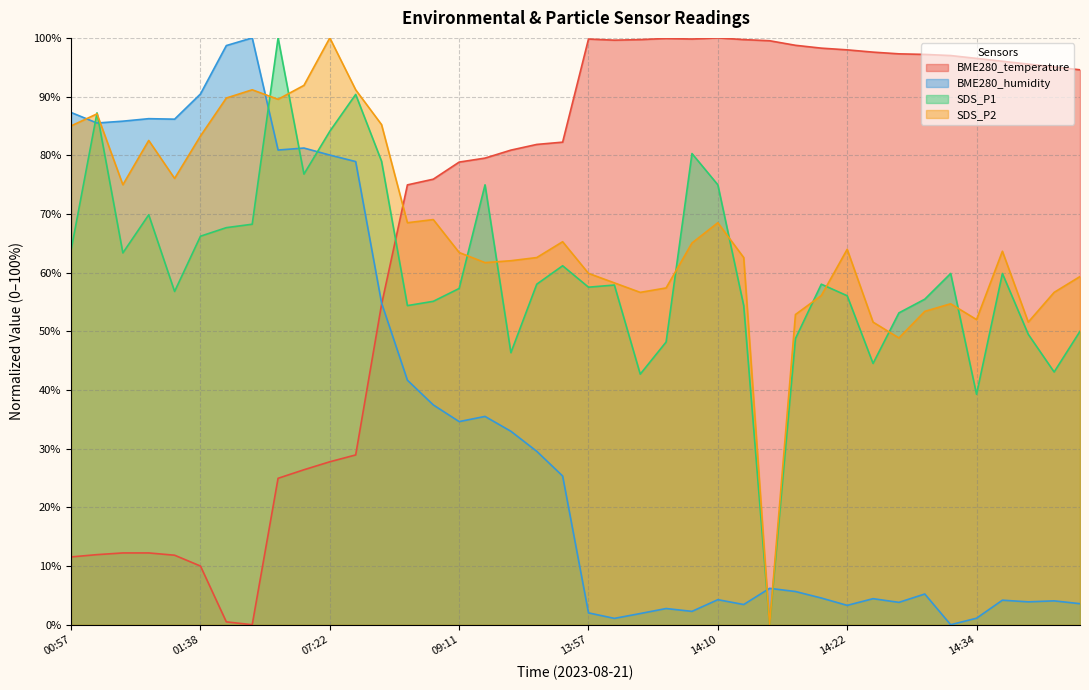

At which category is the sum across all series the highest?

07:16